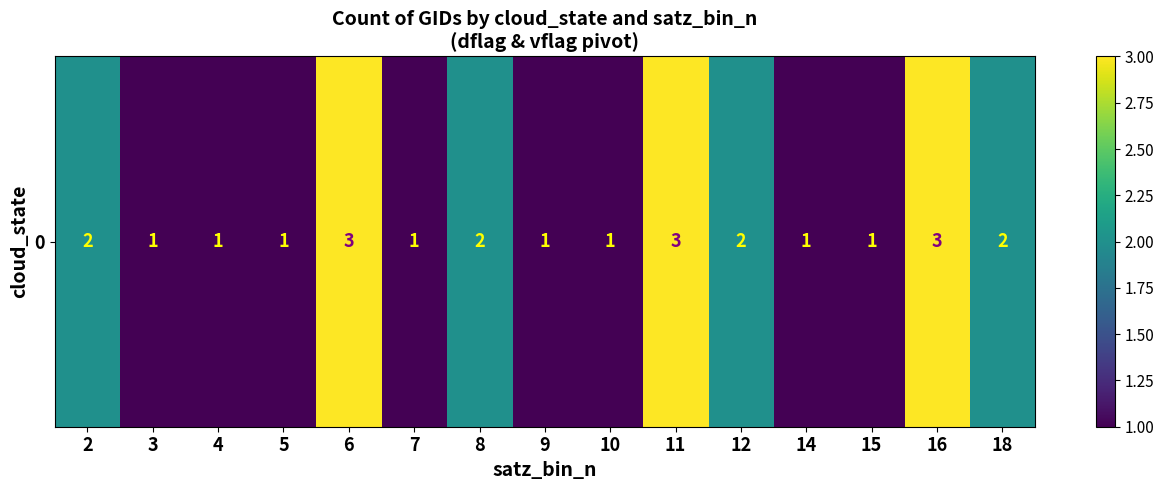

Where is the data nearest to the value 2?

2